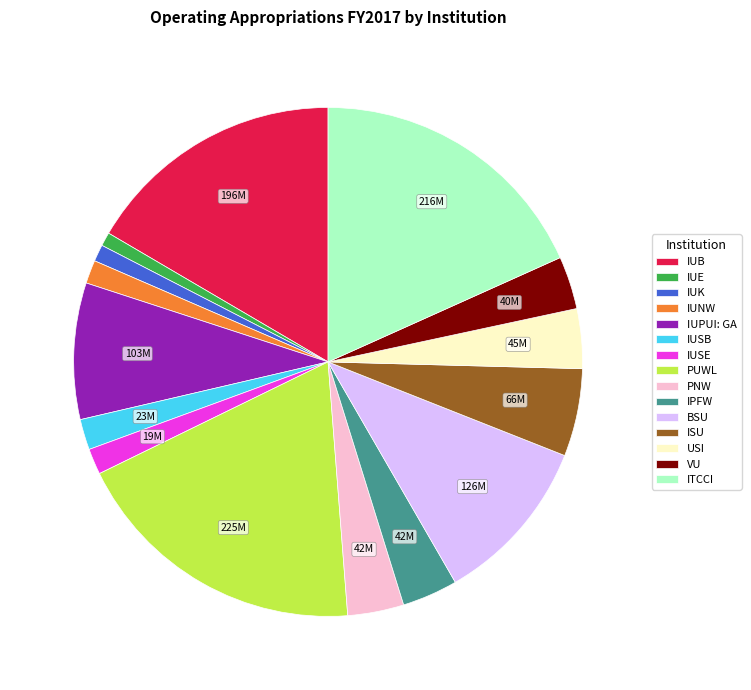

The IUB slice represents 30% of the pie. True or false?

False